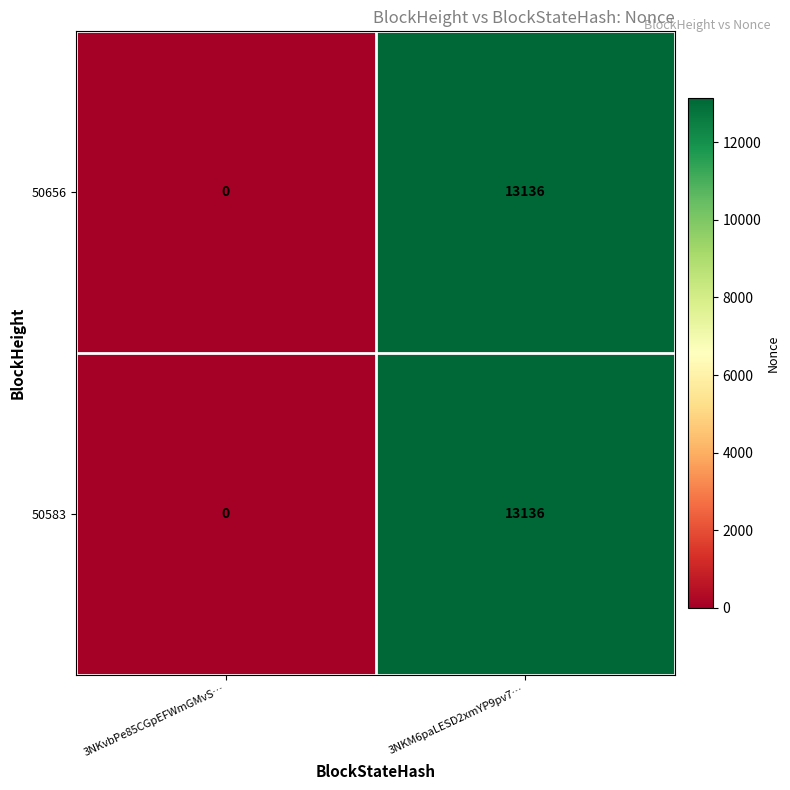

Reading left to right, transcribe all the data shown in this chart.

50656: 3NKvbPe85CGpEFWmGMvS…=0	3NKM6paLESD2xmYP9pv7…=13136
50583: 3NKvbPe85CGpEFWmGMvS…=0	3NKM6paLESD2xmYP9pv7…=13136